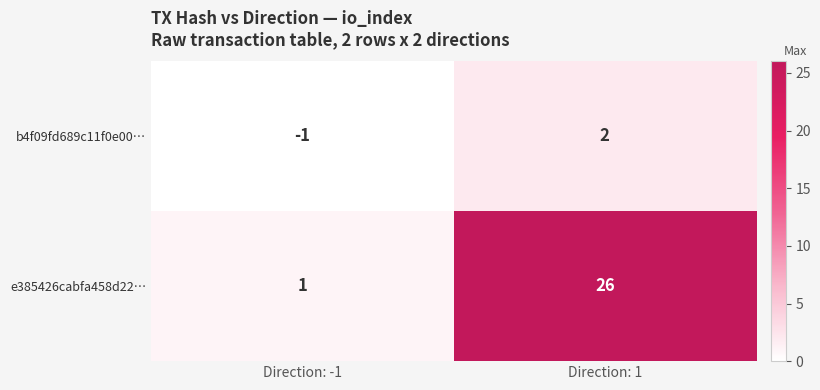

How many data points in e385426cabfa458d22… are less than 26?

1